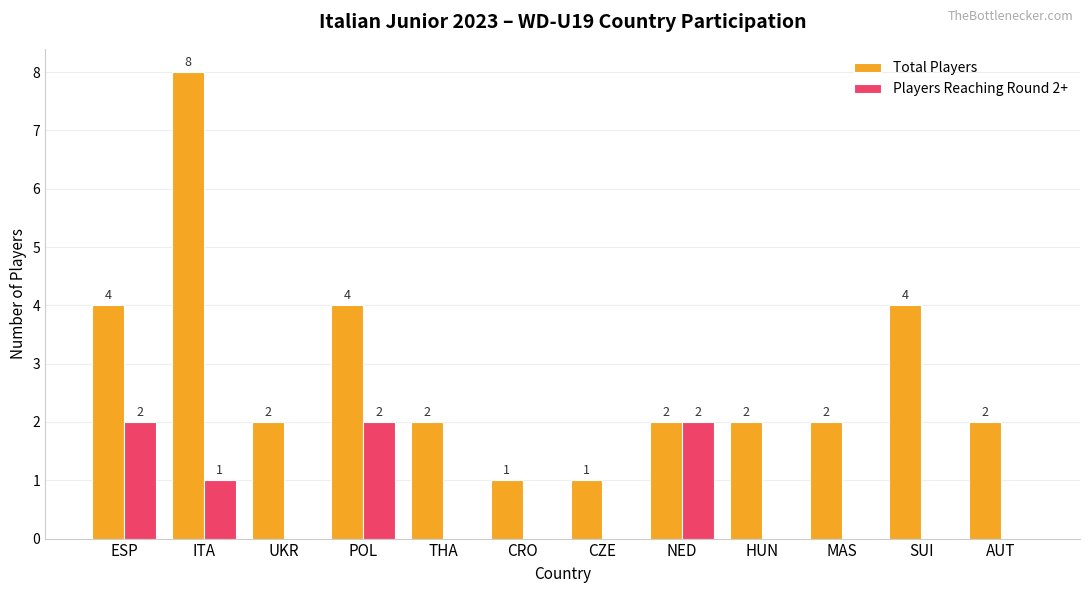

How many Players Reaching Round 2+ values are between 0 and 2?

12